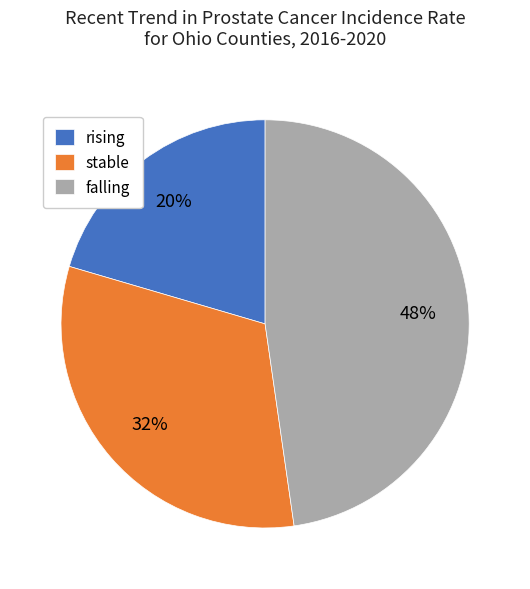

Does falling account for over 50% of the chart?

No